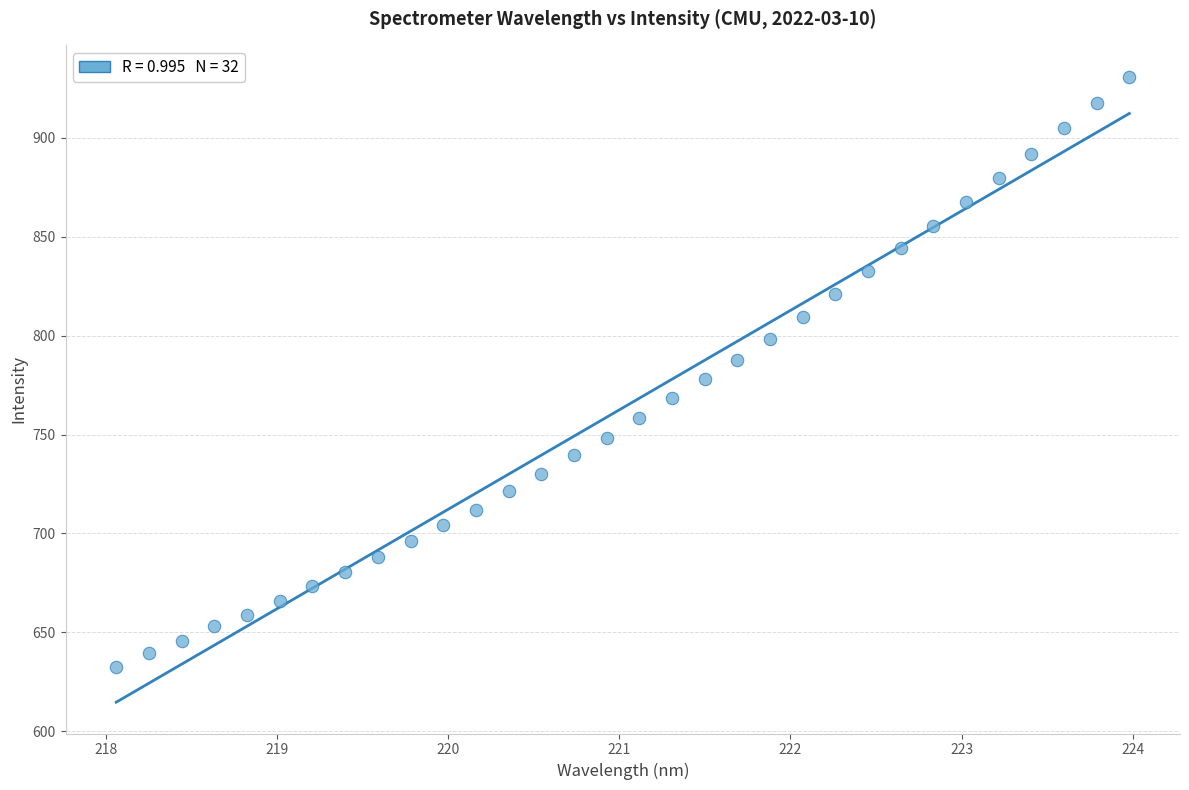

What is the range of X values (max minus min)?

5.9